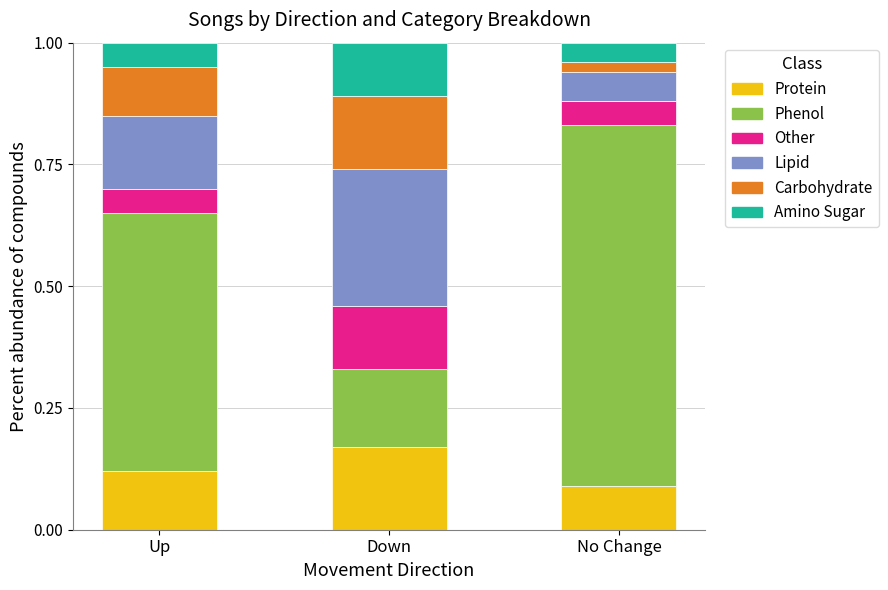

Which category has the highest value in the Protein series?

Down